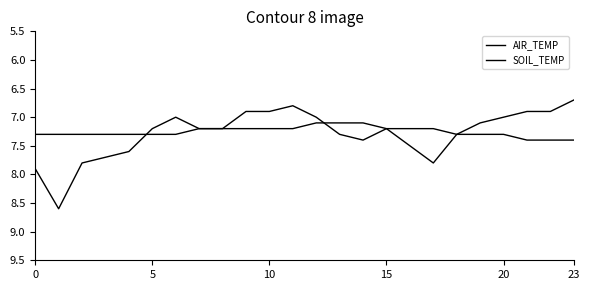

What is the lowest value of the AIR_TEMP series?

6.7